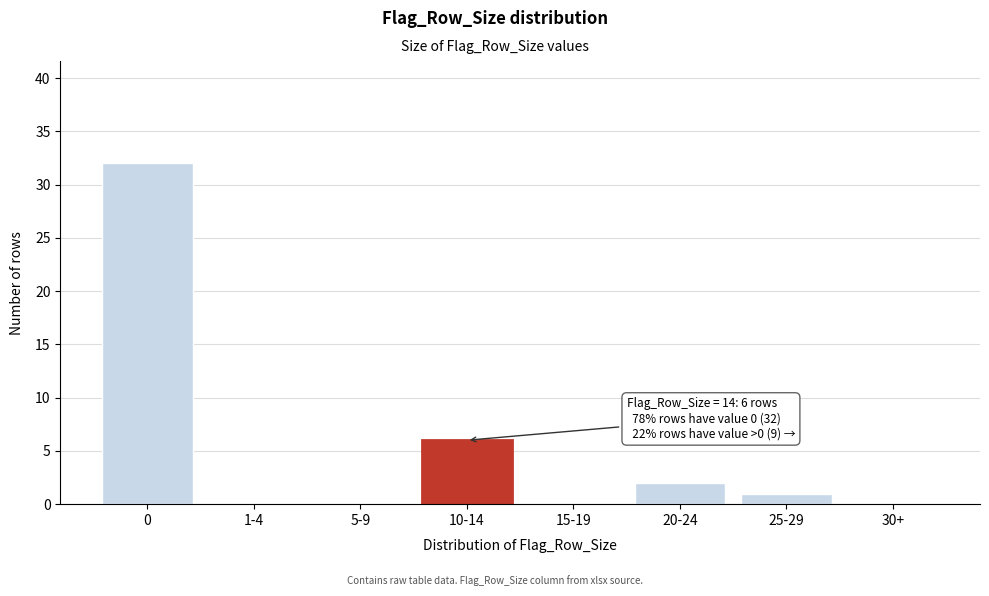

Reading right to left, transcribe all the data shown in this chart.

30+=0	25-29=1	20-24=2	15-19=0	10-14=6	5-9=0	1-4=0	0=32